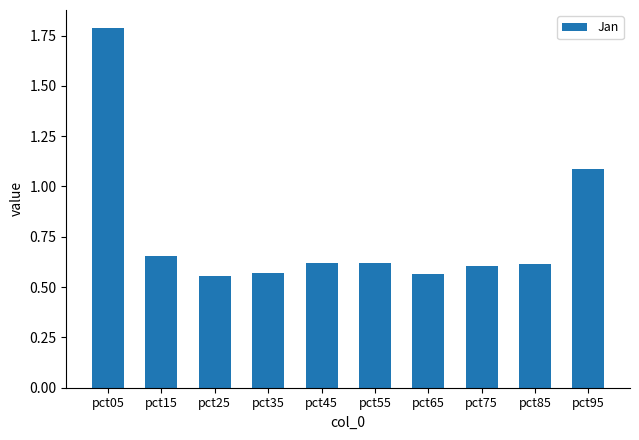

What is the average value?

0.8